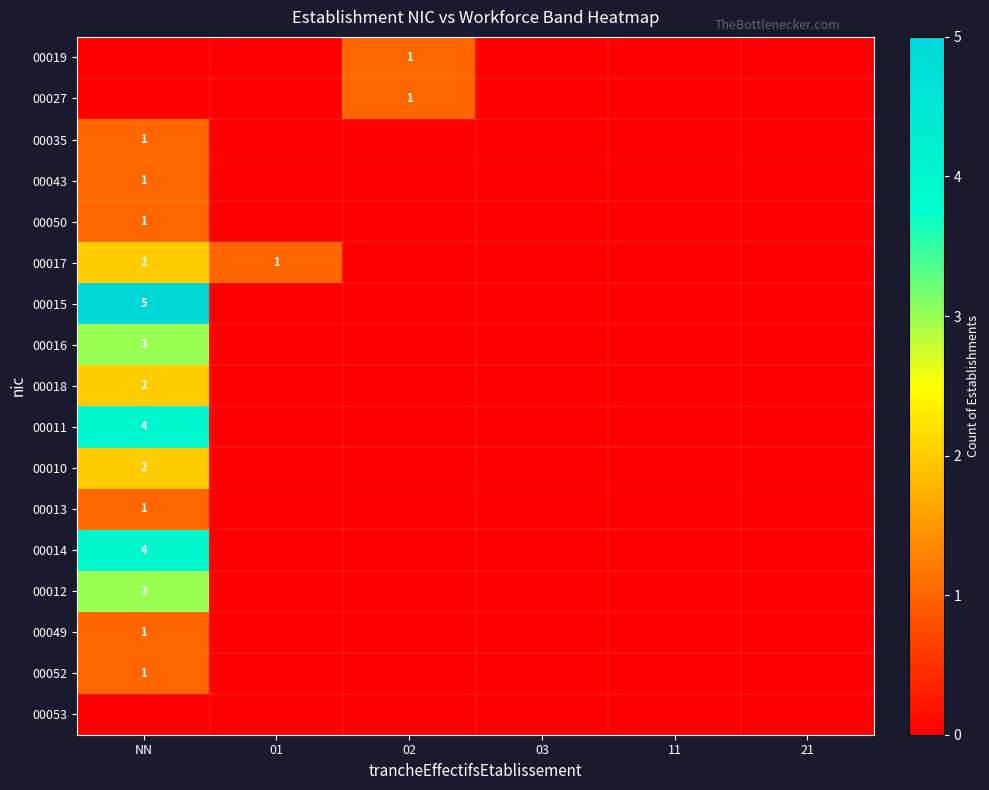

The value of 00010 at NN is 0. True or false?

False